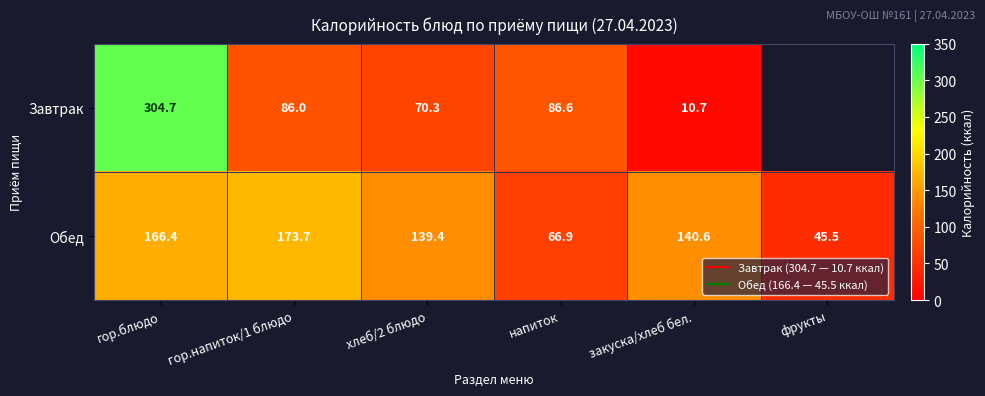

How many data points does each series have?

6